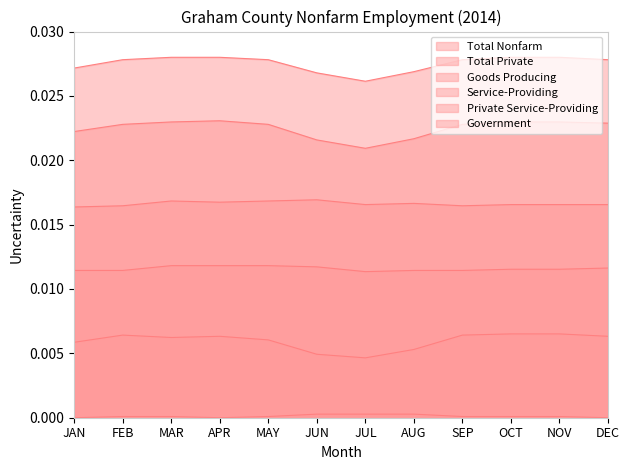

How many lines are shown in the chart?

6